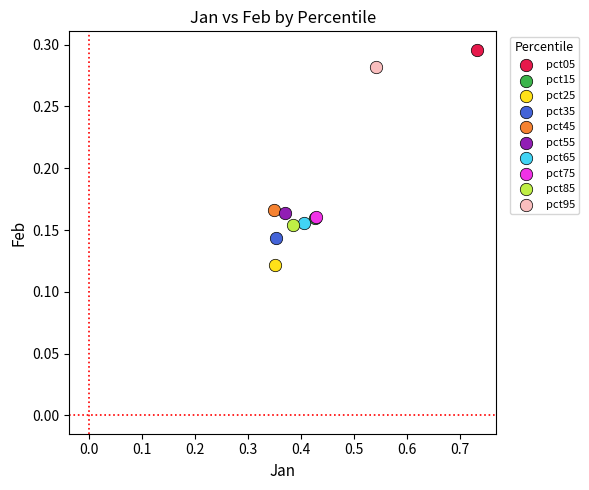

What are all the series names shown in the legend?

pct05, pct15, pct25, pct35, pct45, pct55, pct65, pct75, pct85, pct95